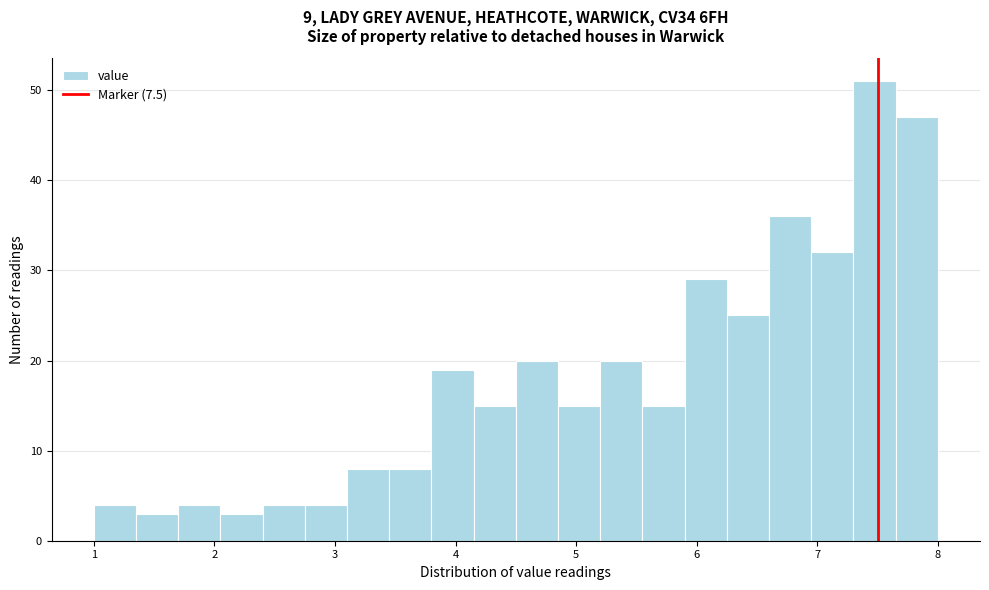

Around what value on the x-axis is the tallest bar? Give the approximate position of its centre, as read against the axis.

7.5